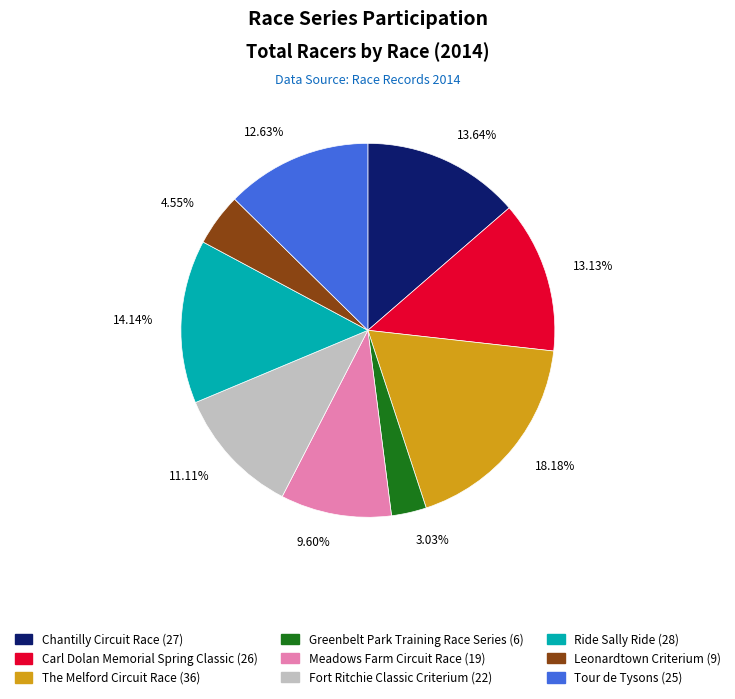

How many segments does this pie chart have?

9